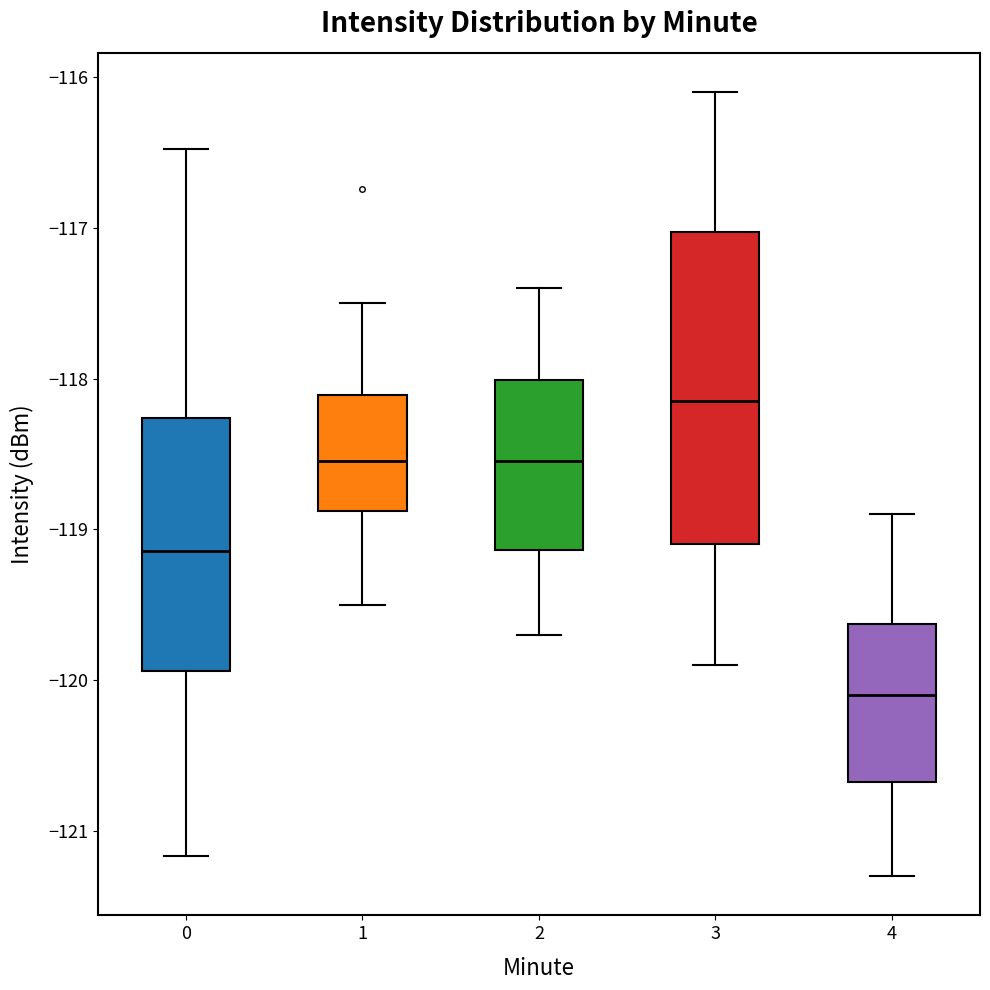

Reading left to right, transcribe this box plot: for each box, give where its median line is, the range the box spans, and where its two whiskers end, as read against the y-axis. The values are not printed on the chart, so give them approximately, as read against the axis.

0: median -119.1, box -119.9 to -118.3, whiskers -121.2 to -116.5
1: median -118.5, box -118.9 to -118.1, whiskers -119.5 to -117.5
2: median -118.5, box -119.1 to -118.0, whiskers -119.7 to -117.4
3: median -118.1, box -119.1 to -117.0, whiskers -119.9 to -116.1
4: median -120.1, box -120.7 to -119.6, whiskers -121.3 to -118.9